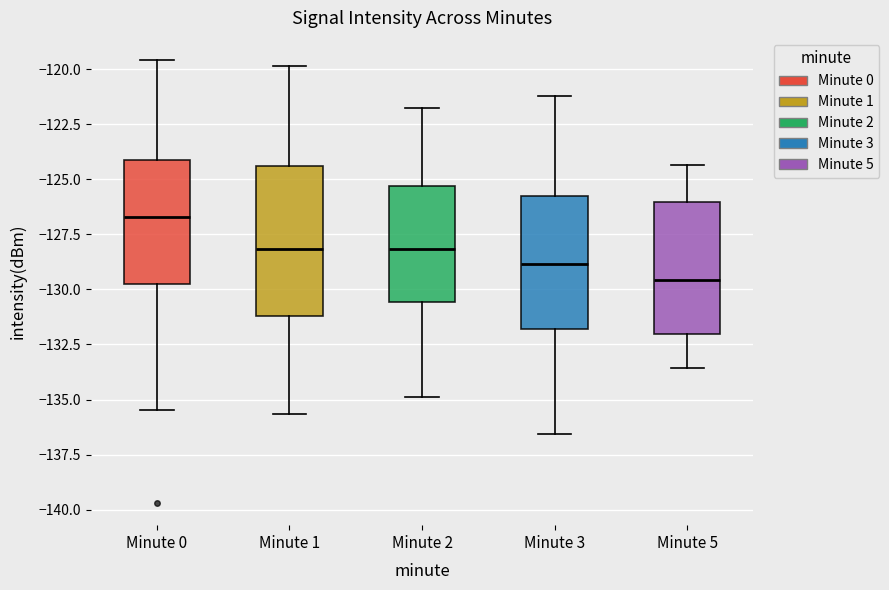

Reading left to right, transcribe this box plot: for each box, give where its median line is, the range the box spans, and where its two whiskers end, as read against the y-axis. The values are not printed on the chart, so give them approximately, as read against the axis.

Minute 0: median -126.5, box -129.5 to -124.0, whiskers -135.5 to -119.5
Minute 1: median -128.0, box -131.0 to -124.5, whiskers -135.5 to -120.0
Minute 2: median -128.0, box -130.5 to -125.5, whiskers -135.0 to -122.0
Minute 3: median -129.0, box -132.0 to -126.0, whiskers -136.5 to -121.0
Minute 5: median -129.5, box -132.0 to -126.0, whiskers -133.5 to -124.5